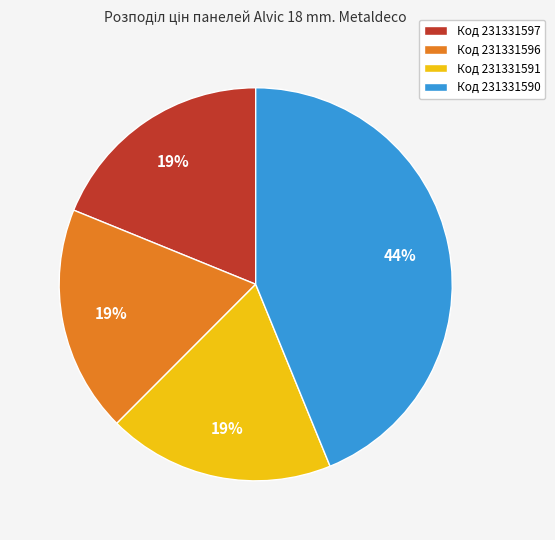

Approximately how many times larger is the value at Код 231331597 compared to Код 231331596?

1.0